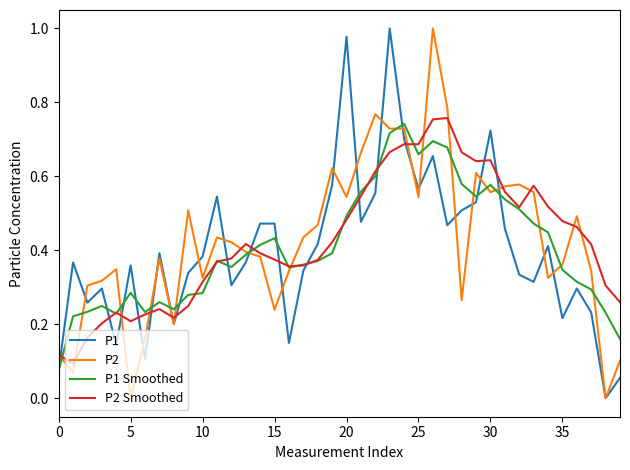

What is the label of the 29th point from the right?

11